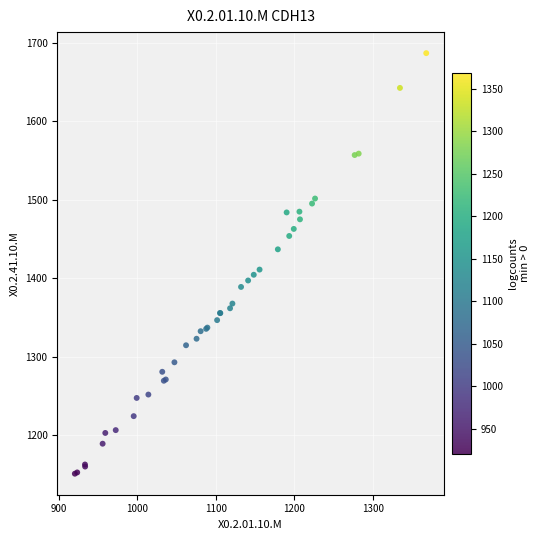

What Y value in the scatter plot is closest to 1418?

1410.9